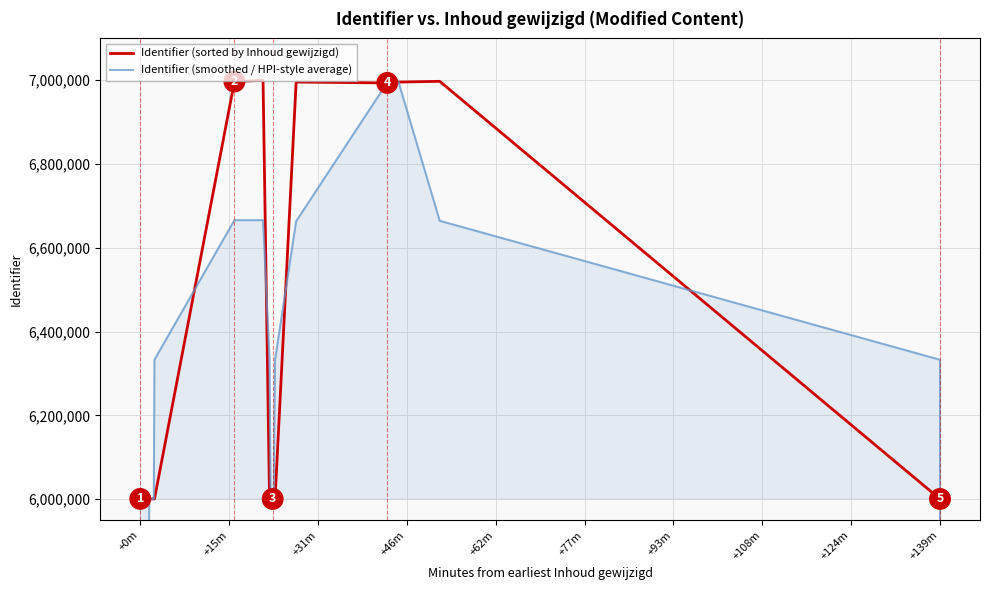

List the series in order of their overall mean, highest first.

Identifier (sorted by Inhoud gewijzigd), Identifier (smoothed / HPI-style average)